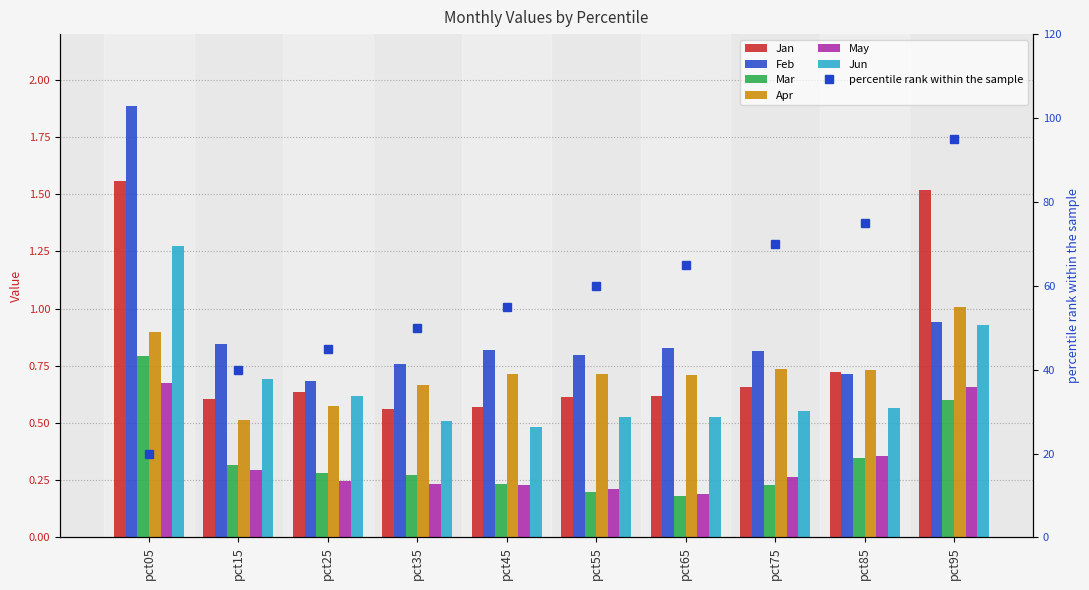

At which label is Apr closest to 0?

pct15